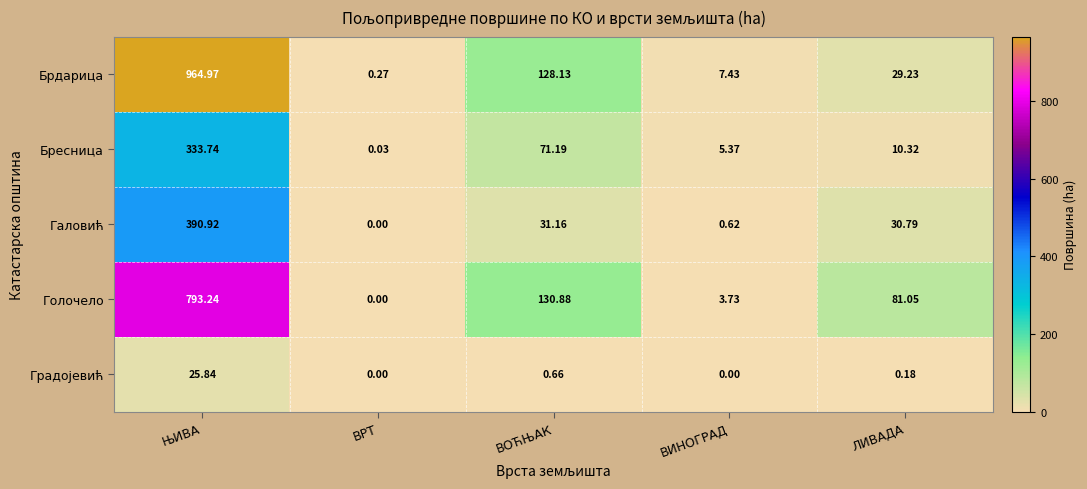

Between ЊИВА and ВОЋЊАК, which series saw the biggest shift?

Брдарица